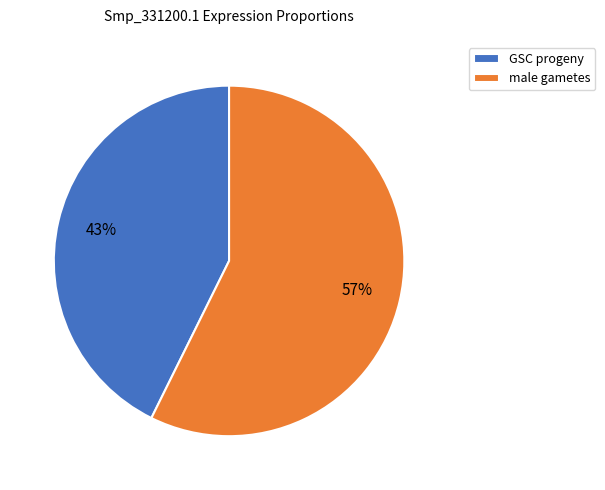

To the nearest percent, what portion does GSC progeny represent?

43%